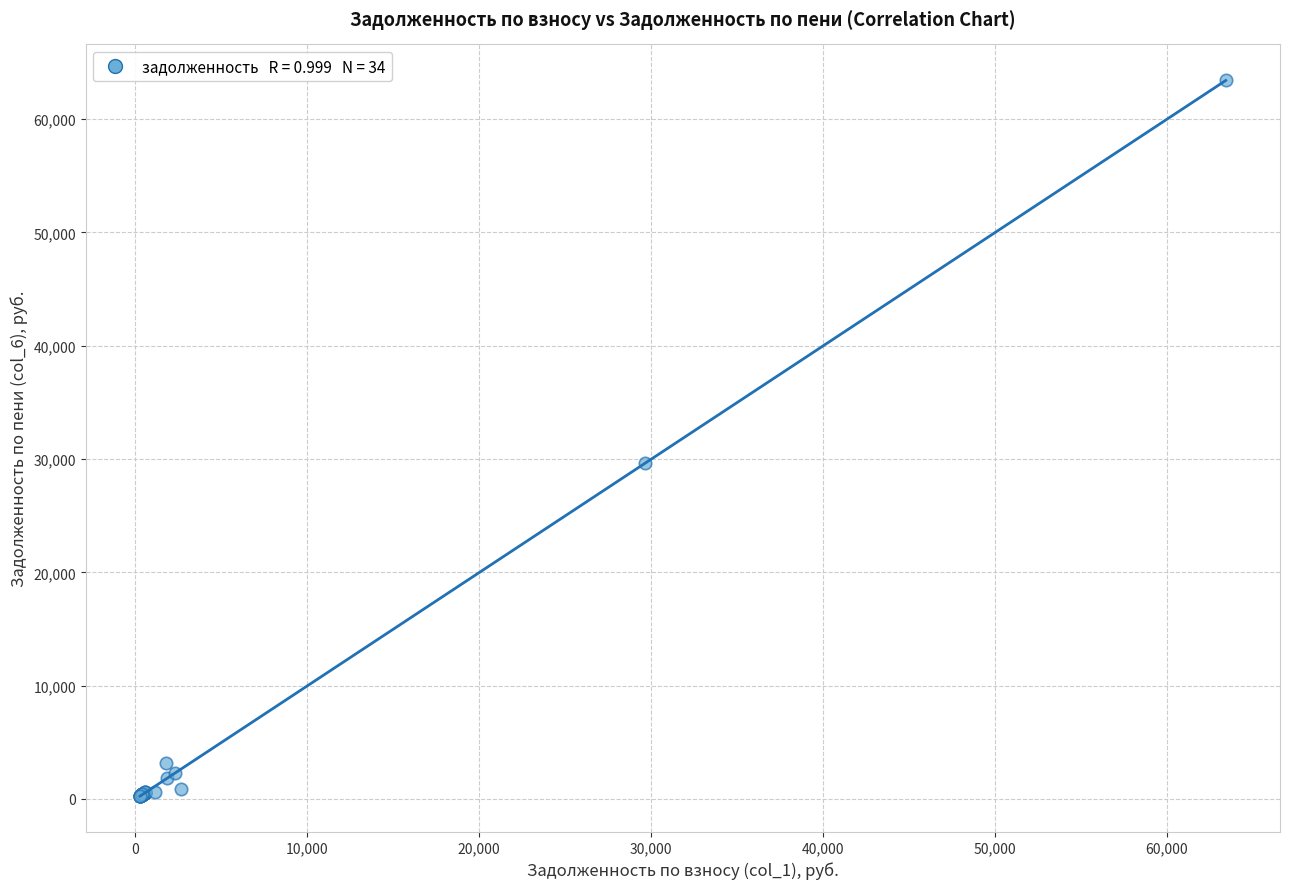

What Y value in the scatter plot is closest to 31851?

29631.0